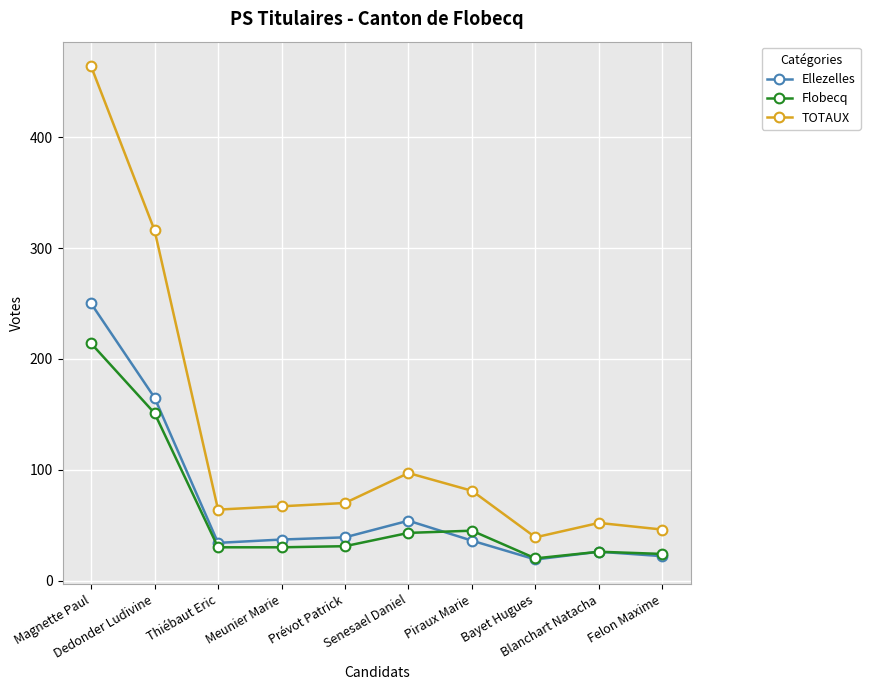

True or false: Flobecq and TOTAUX cross at least once.

False